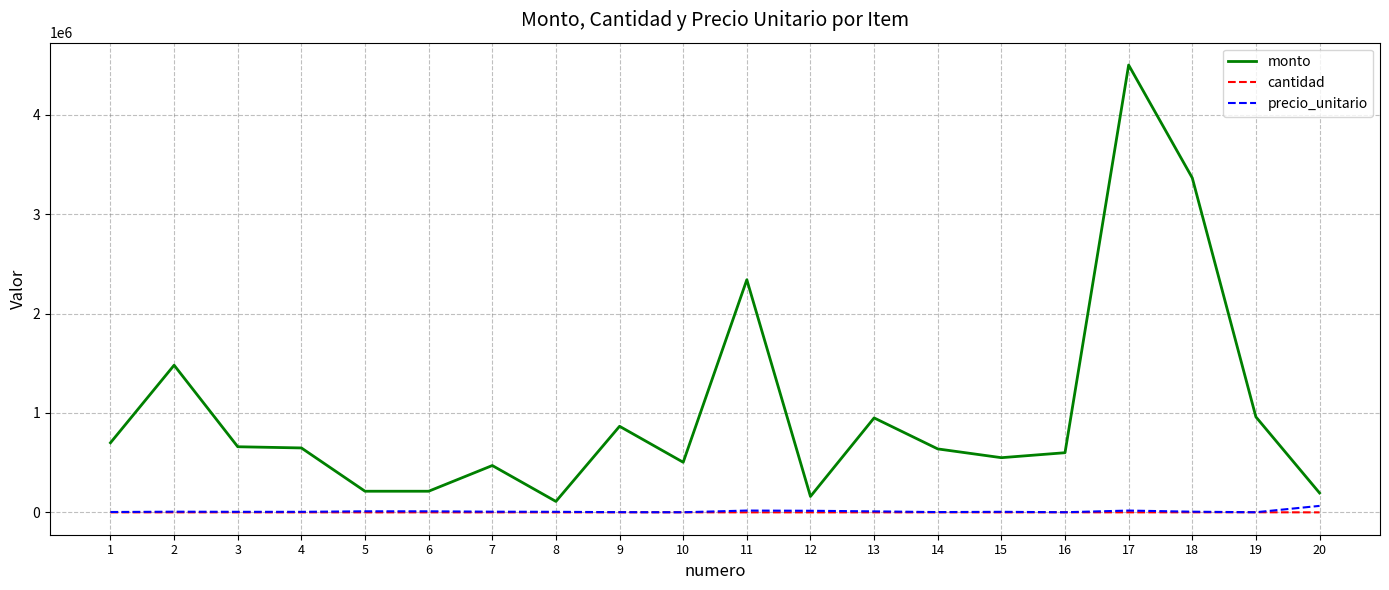

What is the maximum value for monto?

4500000